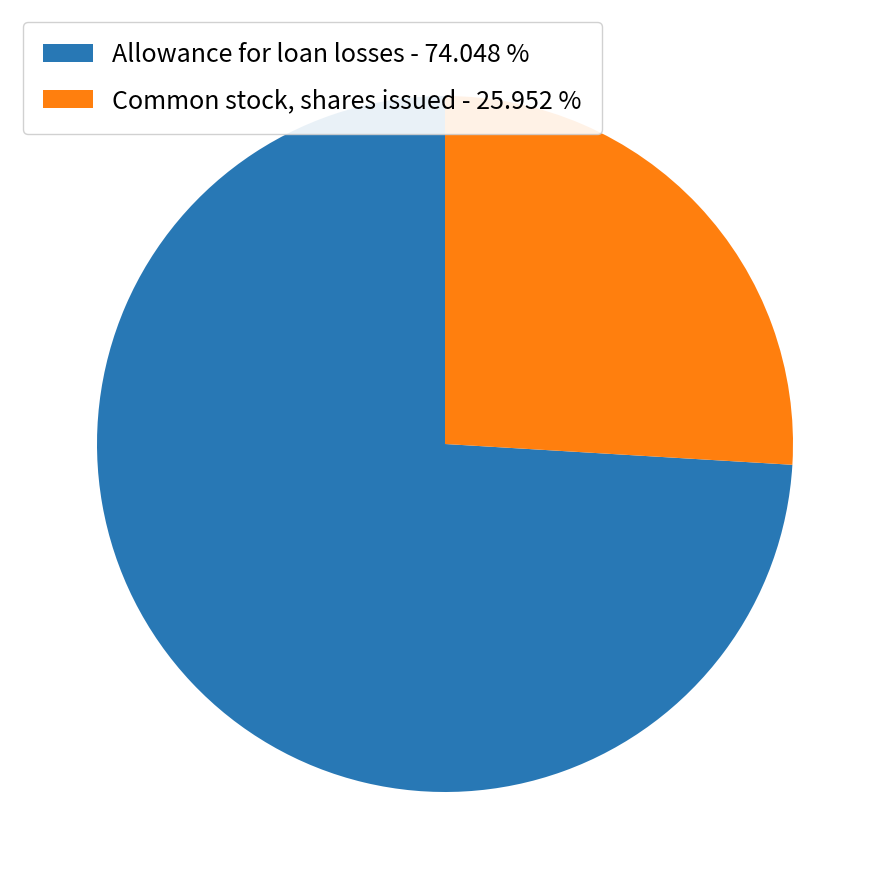

How many segments does this pie chart have?

2